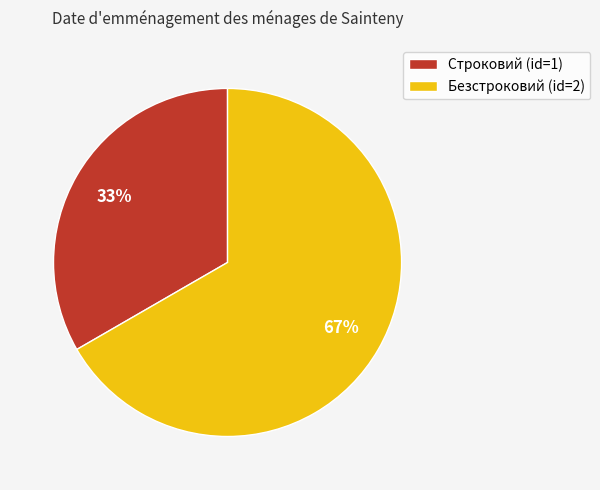

To the nearest percent, what portion does Безстроковий represent?

67%